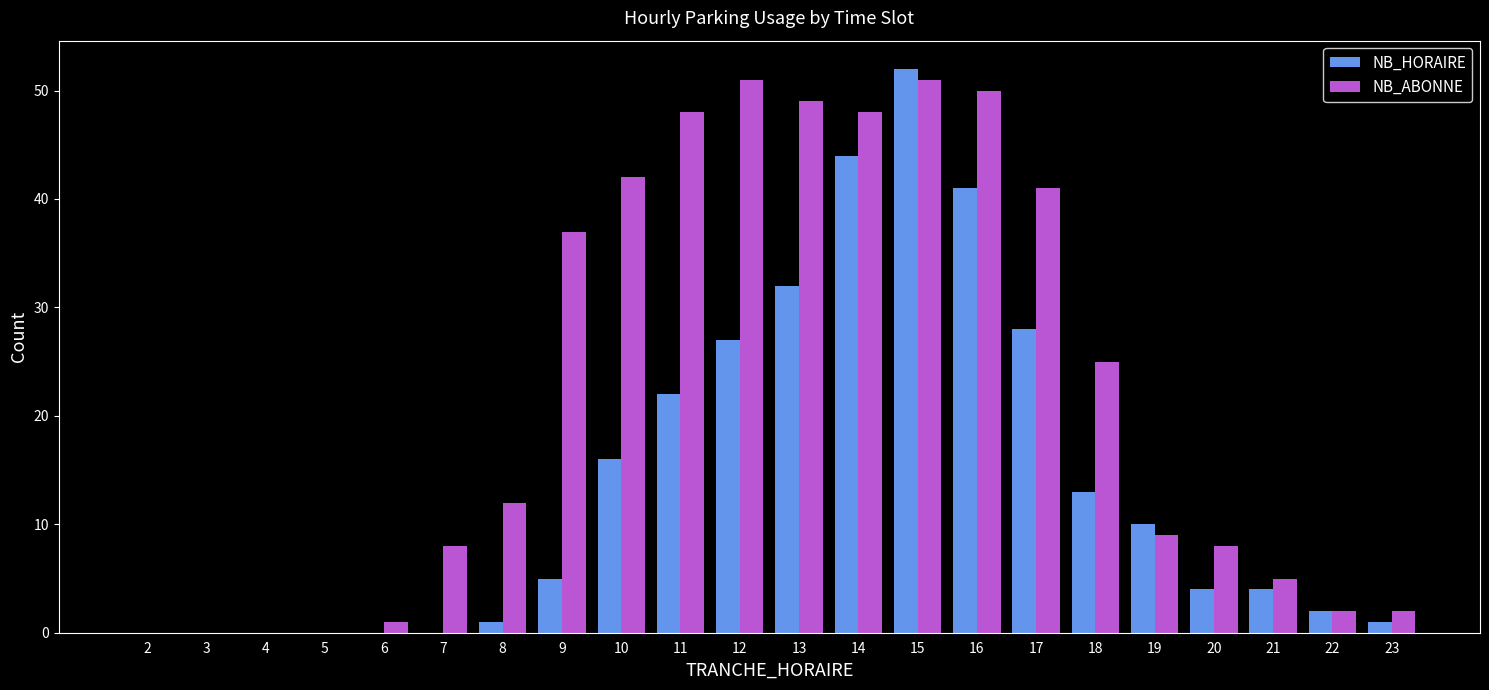

What is the sum of all NB_ABONNE values?

489